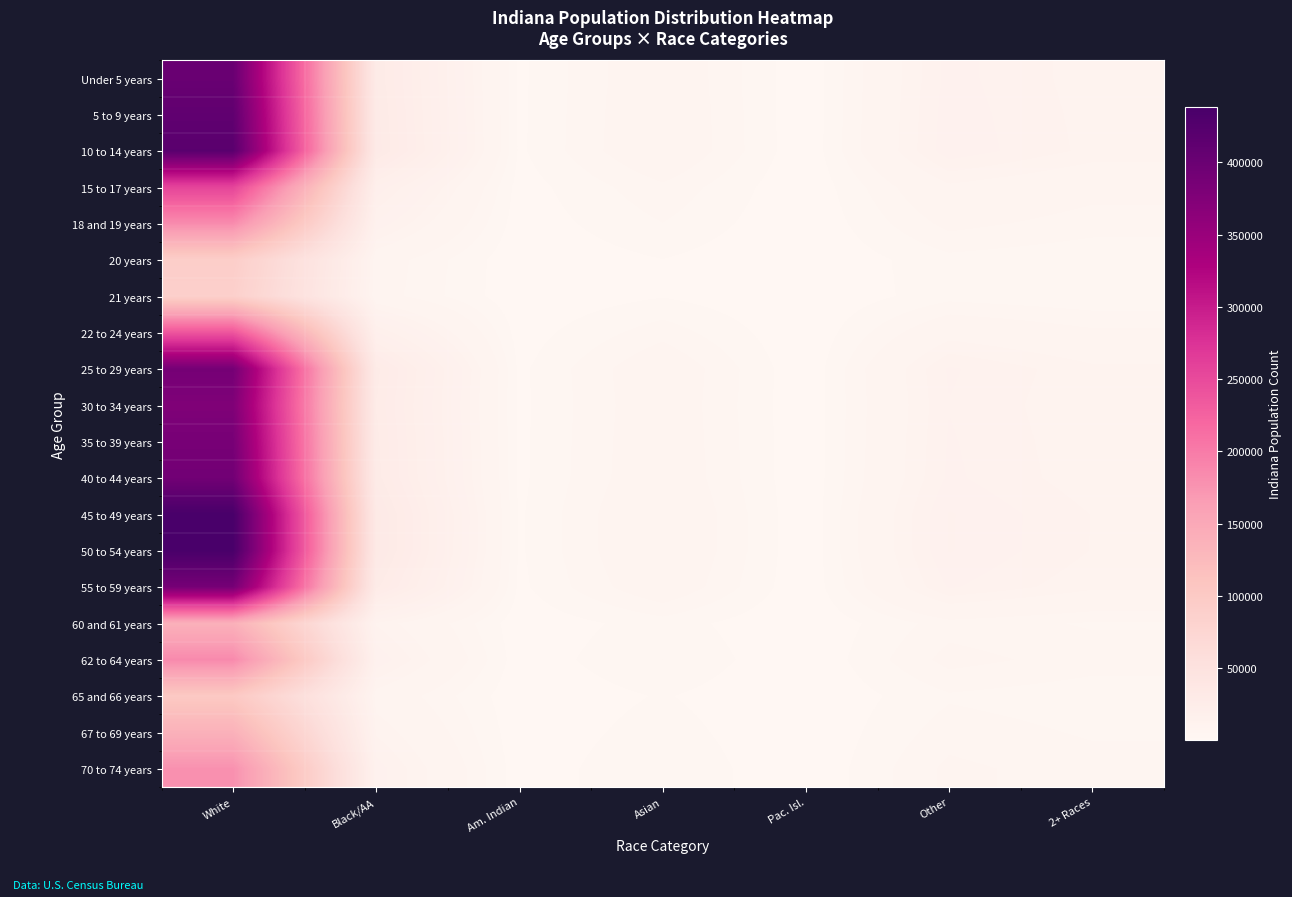

At which category is the sum across all series the highest?

White